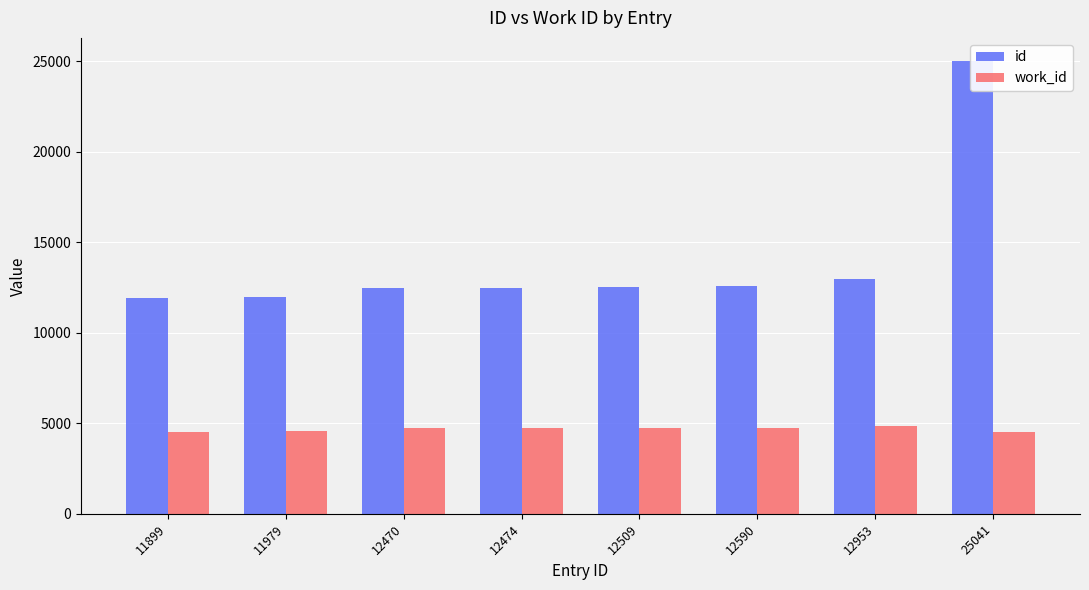

How many bars are there in each group?

2